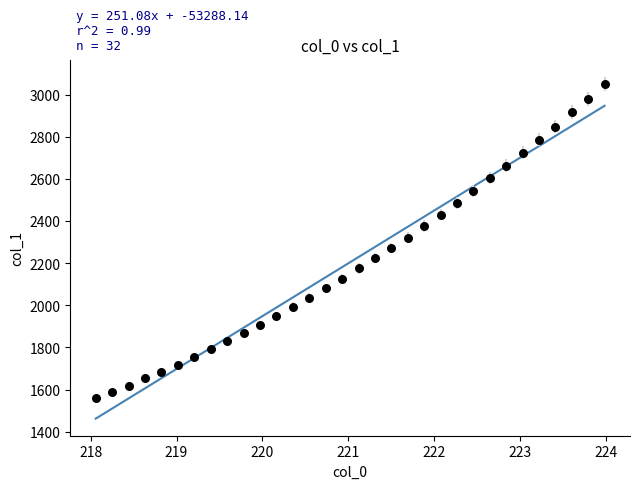

What is the range of Y values (max minus min)?

1492.2